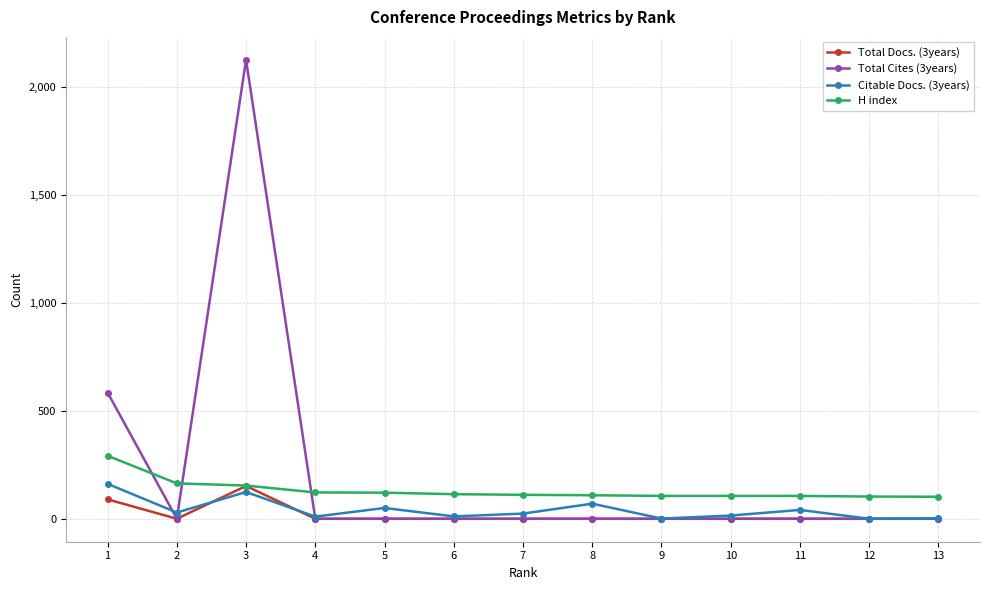

In Citable Docs. (3years), how many points are higher than both neighbors (excluding endpoints)?

4